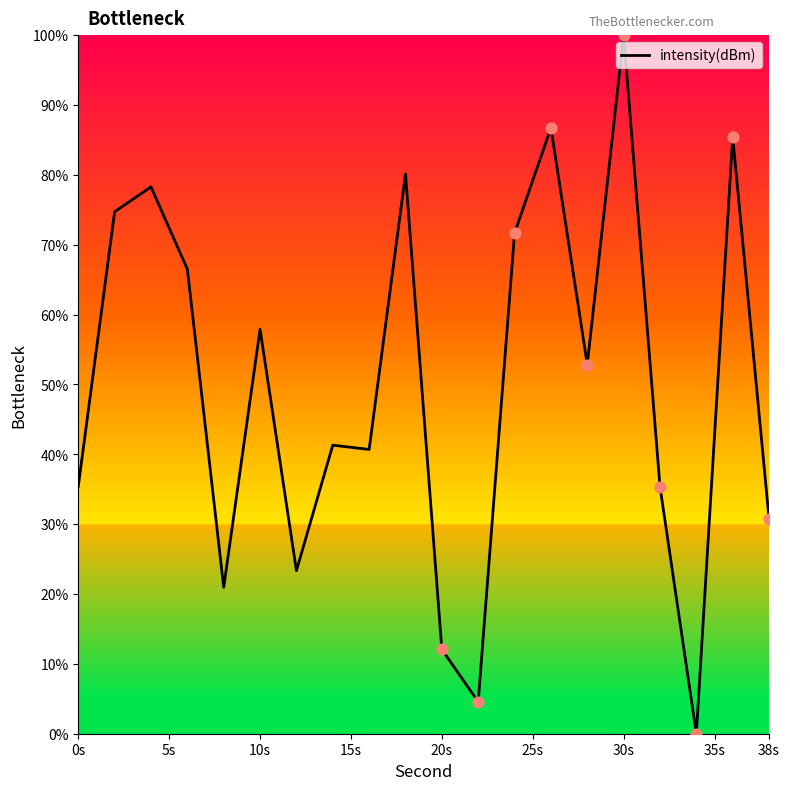

What is the difference between the maximum and minimum values?

100.0